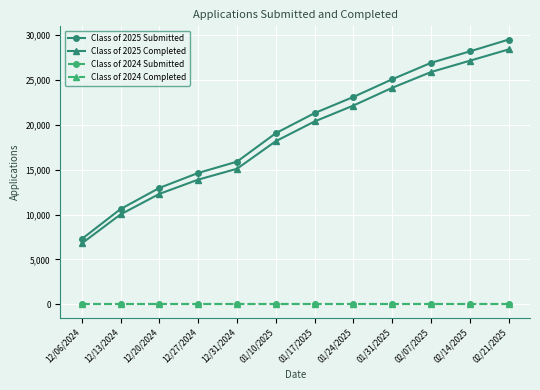

Reading left to right, list all the values displayed in this chart.

Class of 2025 Submitted: 12/06/2024=7276	12/13/2024=10620	12/20/2024=12978	12/27/2024=14646	12/31/2024=15906	01/10/2025=19082	01/17/2025=21323	01/24/2025=23125	01/31/2025=25097	02/07/2025=26931	02/14/2025=28208	02/21/2025=29524
Class of 2025 Completed: 12/06/2024=6785	12/13/2024=10023	12/20/2024=12312	12/27/2024=13903	12/31/2024=15114	01/10/2025=18190	01/17/2025=20392	01/24/2025=22167	01/31/2025=24146	02/07/2025=25903	02/14/2025=27166	02/21/2025=28427
Class of 2024 Submitted: 12/06/2024=0	12/13/2024=0	12/20/2024=0	12/27/2024=0	12/31/2024=0	01/10/2025=0	01/17/2025=0	01/24/2025=0	01/31/2025=0	02/07/2025=0	02/14/2025=0	02/21/2025=0
Class of 2024 Completed: 12/06/2024=0	12/13/2024=0	12/20/2024=0	12/27/2024=0	12/31/2024=0	01/10/2025=0	01/17/2025=0	01/24/2025=0	01/31/2025=0	02/07/2025=0	02/14/2025=0	02/21/2025=0